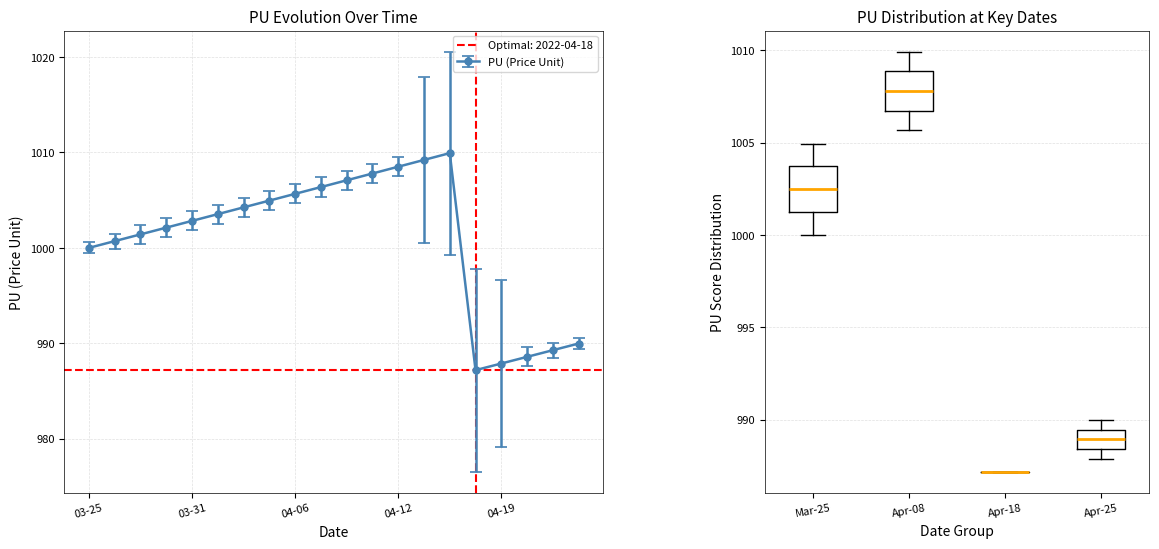

What is the value of the 12th point from the left?

1007.8